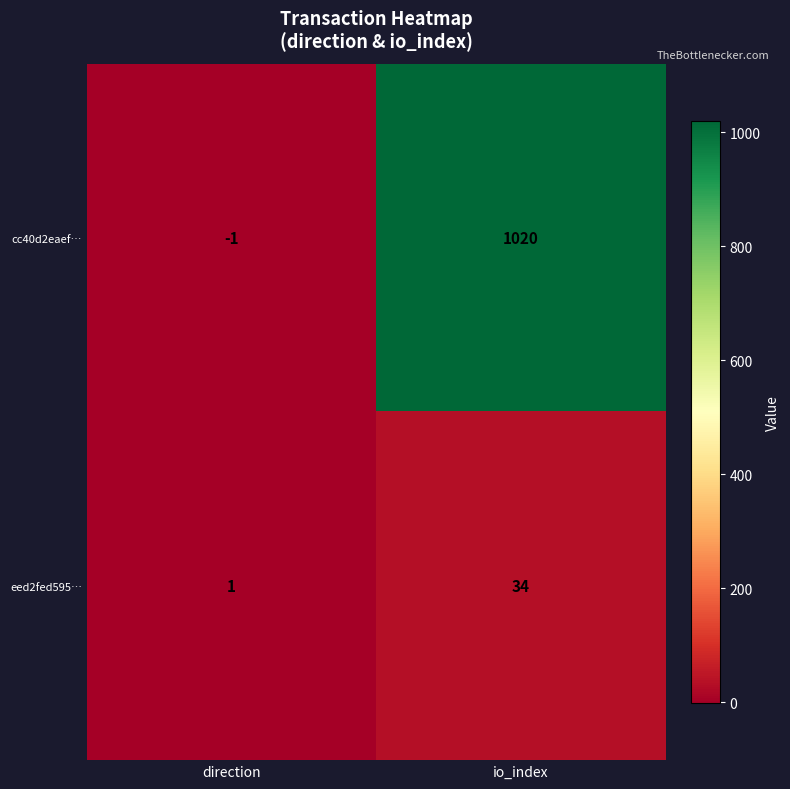

Where is cc40d2eaef… nearest to the value 509?

direction